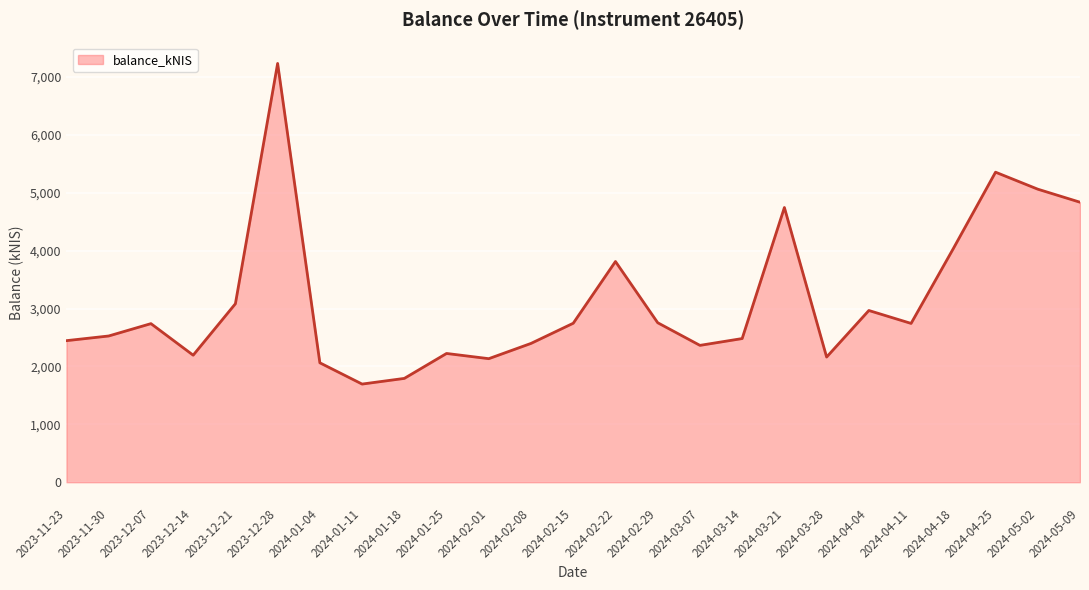

What is the greatest value displayed?

7231.9